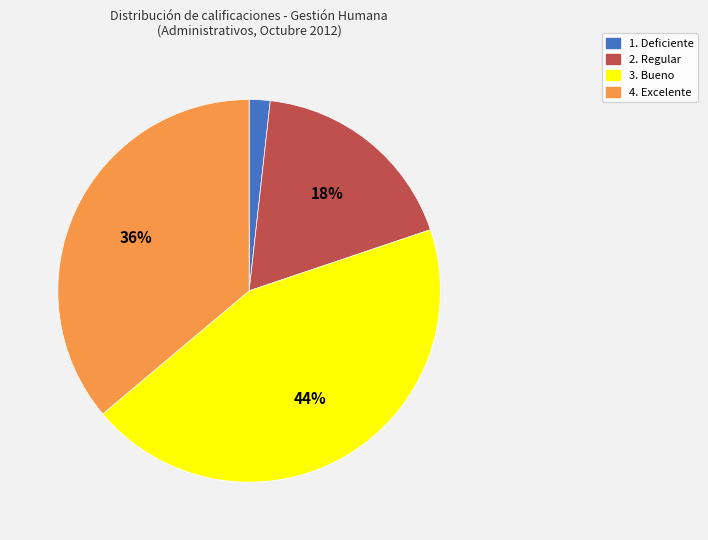

Is there any slice that represents more than half of the pie?

No